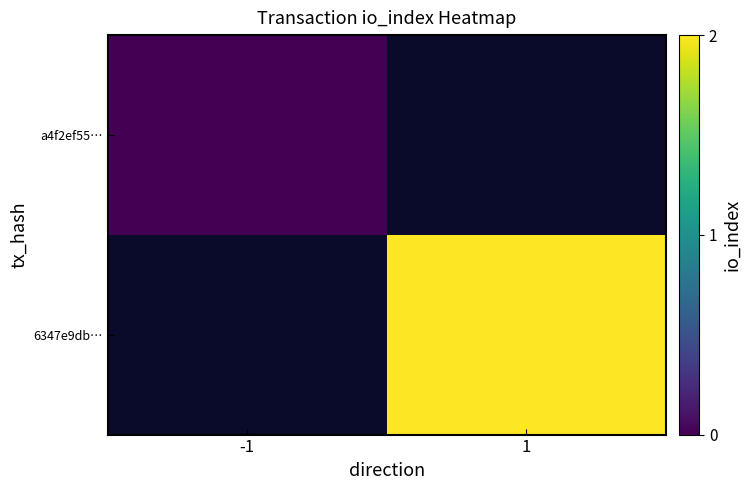

The value of a4f2ef55… at -1 is 0.0. True or false?

True